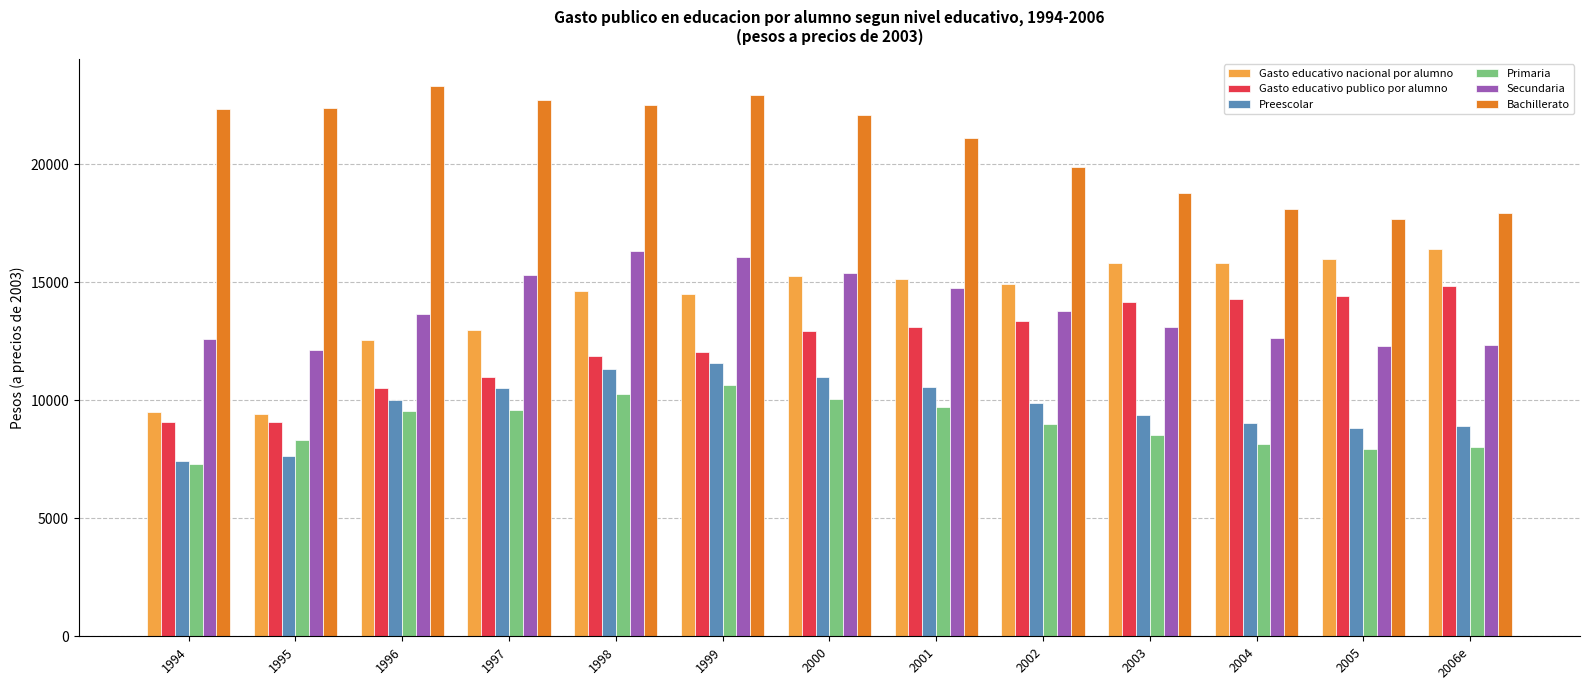

What is the sum of all Preescolar values?

126093.8